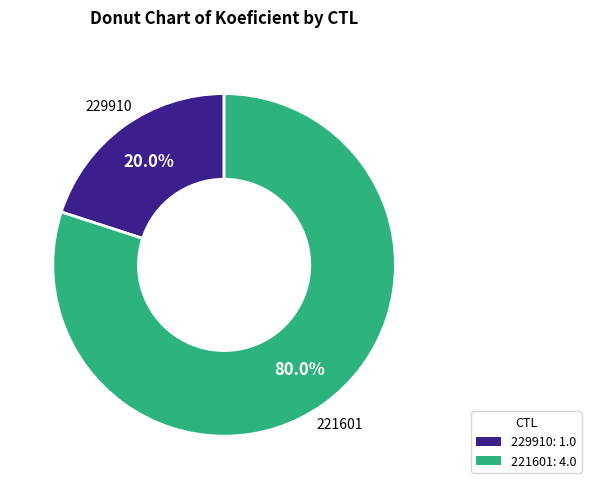

Count the number of slices in the pie.

2